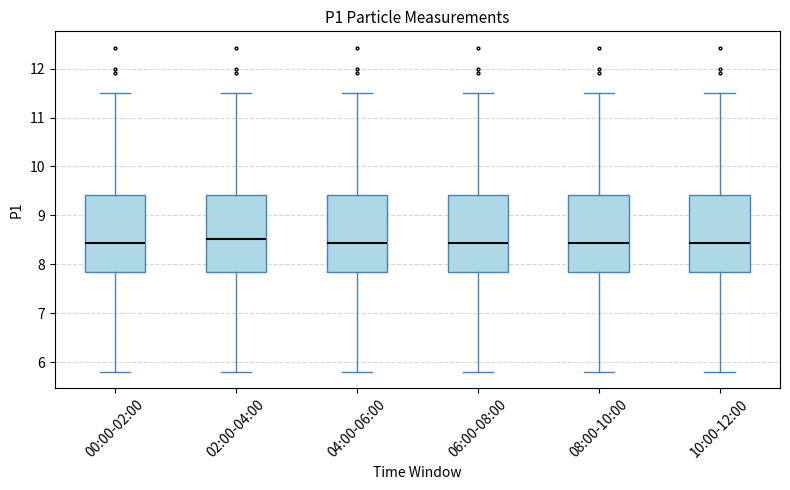

Where does the upper whisker of the box for 04:00-06:00 end on the y-axis? The values are not printed on the chart, so give them approximately, as read against the axis.

11.5